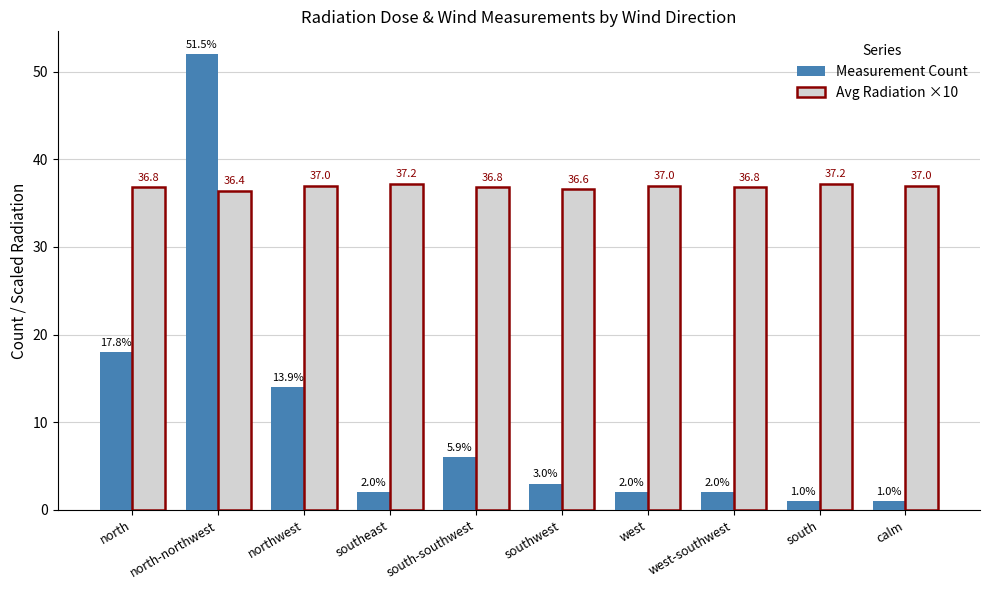

What are all the series names shown in the legend?

Measurement Count, Avg Radiation ×10